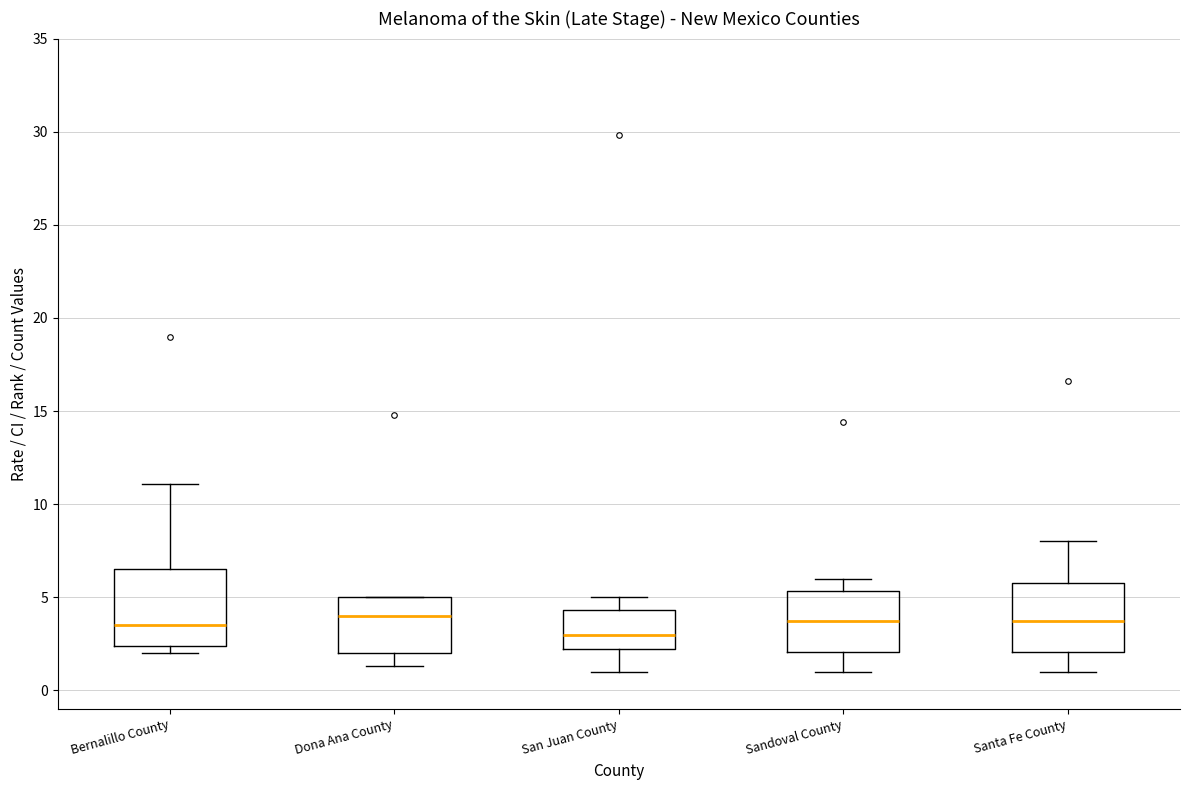

Where does the median line of the box for Santa Fe County sit on the y-axis? The values are not printed on the chart, so give them approximately, as read against the axis.

4.0